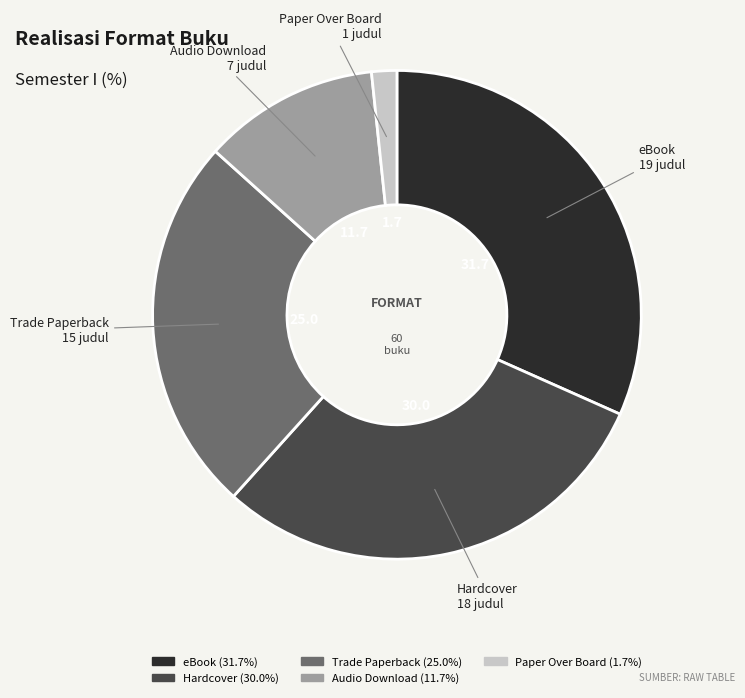

Is the sum of Hardcover and Trade Paperback greater than half?

Yes